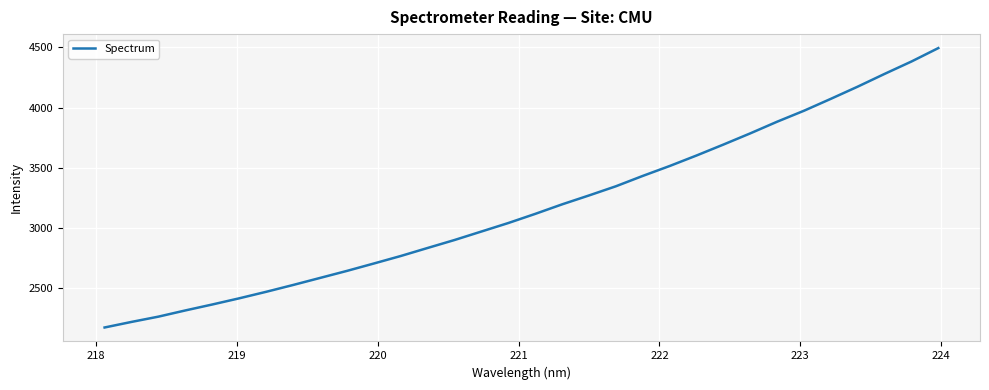

What is the smallest value displayed?

2170.7